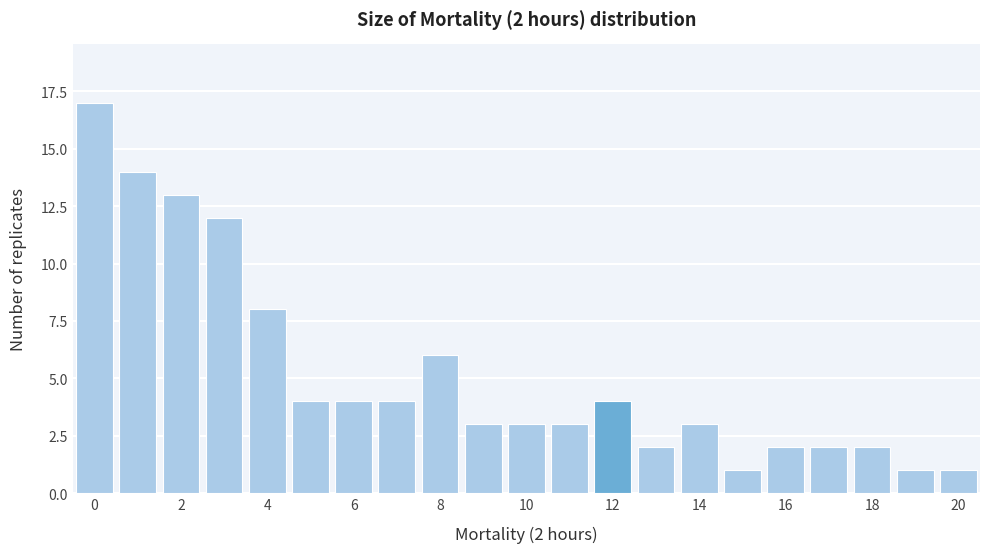

Which range on the x-axis has the tallest bar?

-0.5 to 0.5